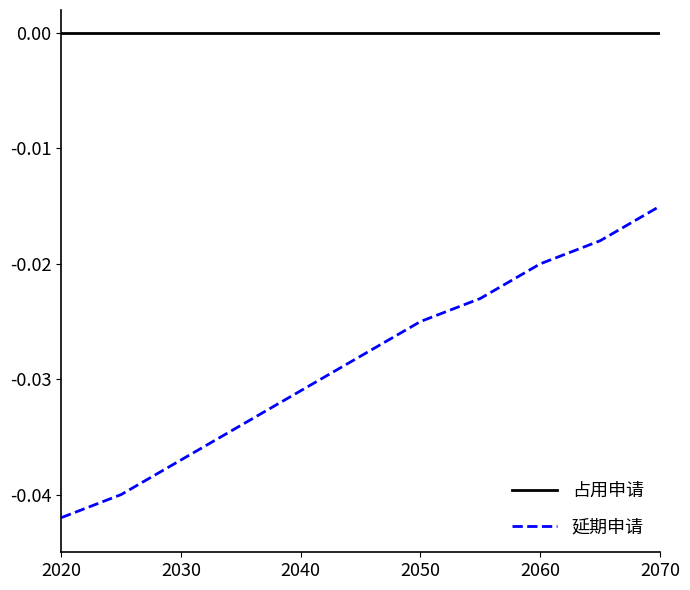

Which series has the largest total across all categories?

占用申请